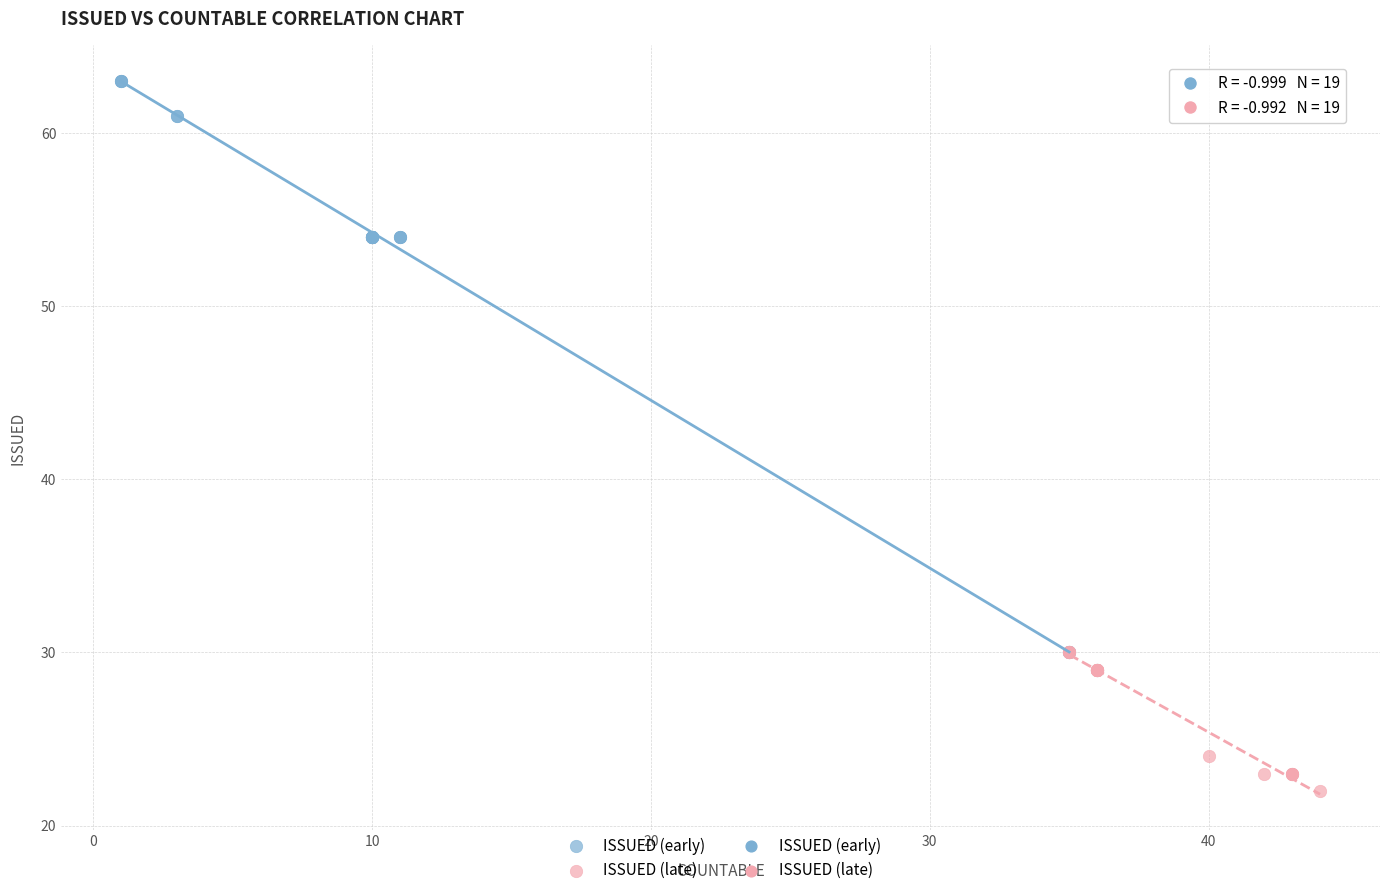

Which series has the widest spread of Y values?

ISSUED (early)